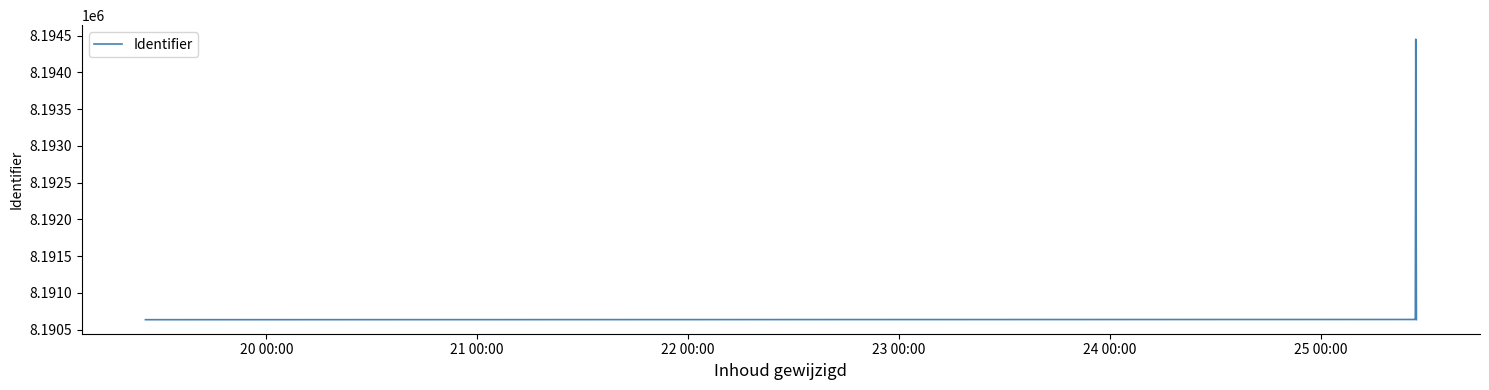

True or false: there are more than 2 points higher than both neighbors.

False